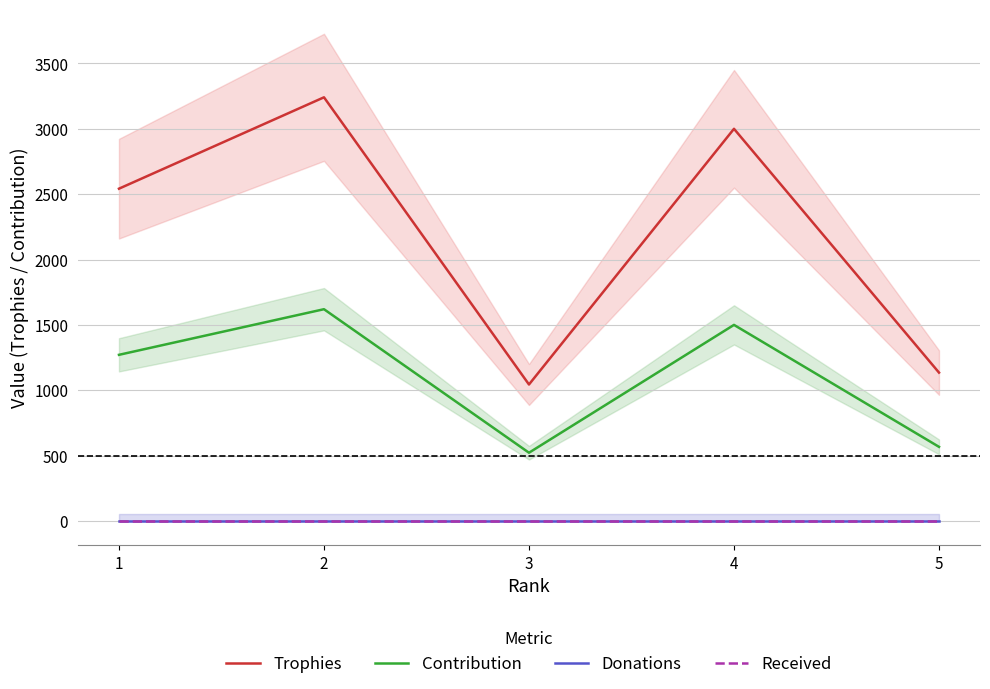

How many series are shown in this chart?

4